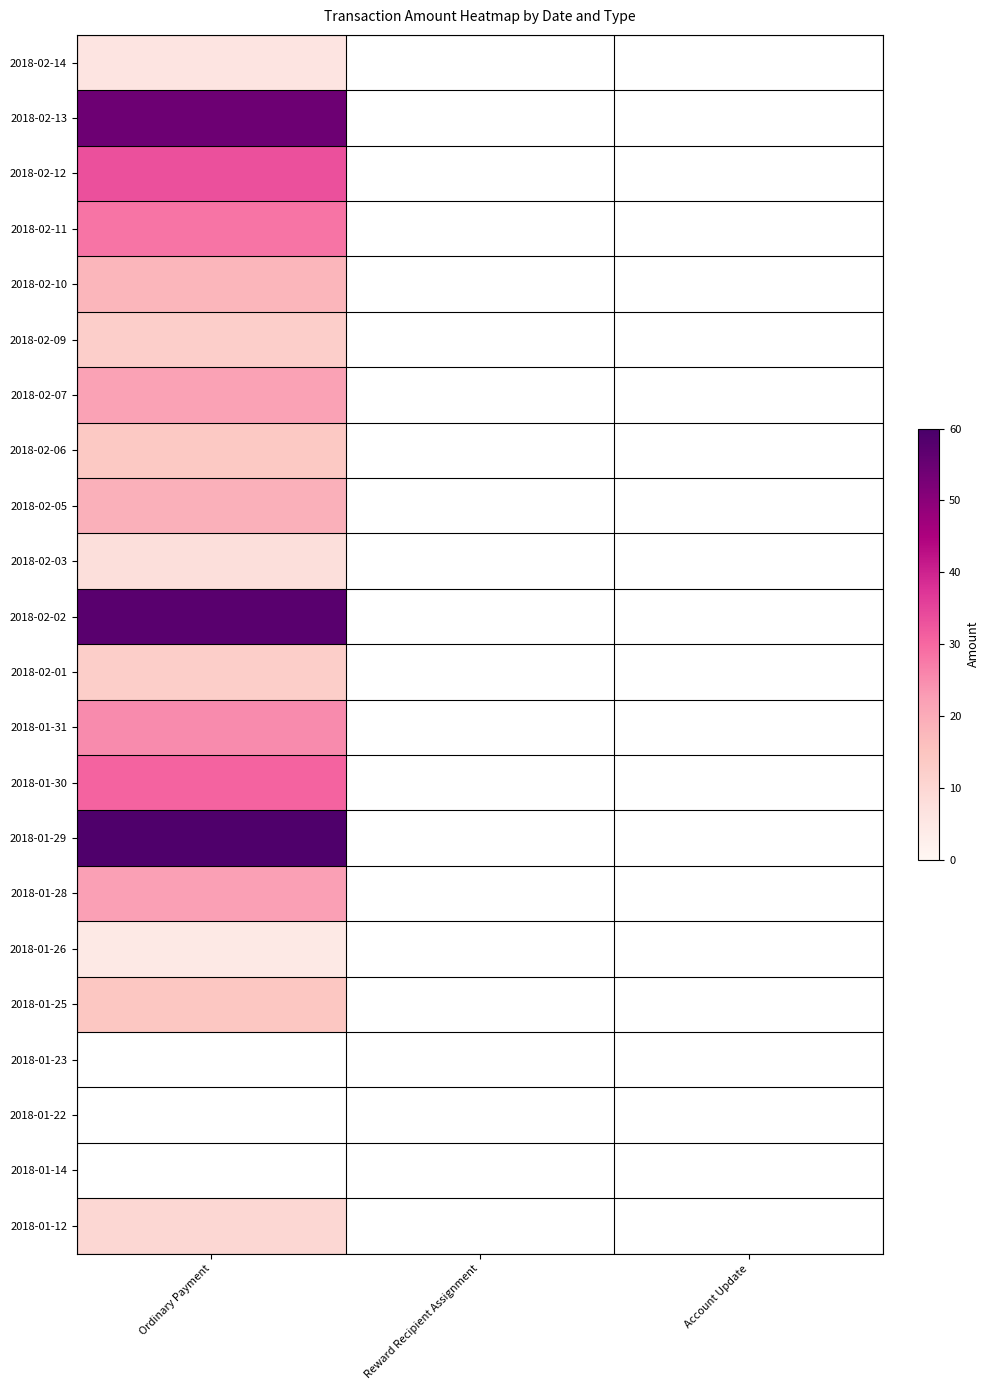

What is the lowest value of the 2018-02-07 series?

22.0